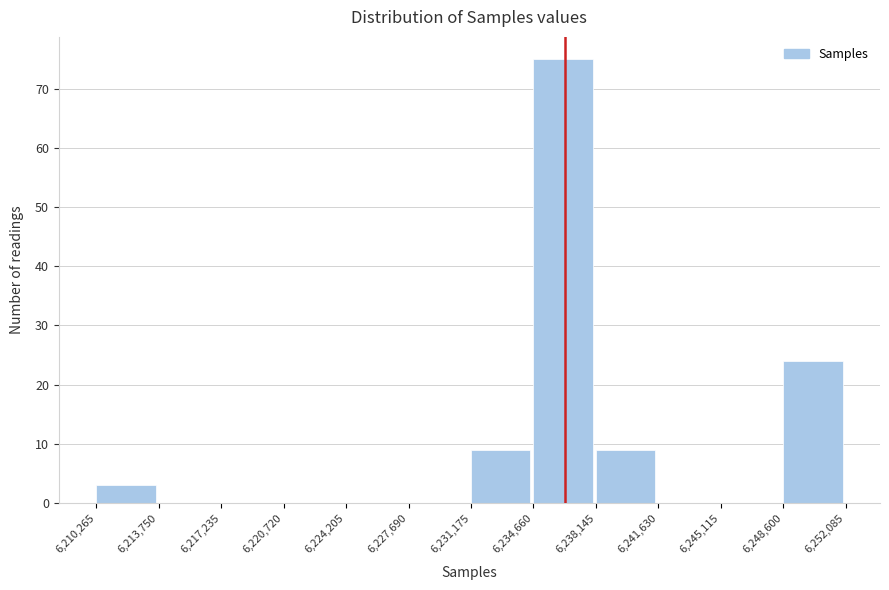

Over which range of the x-axis is the bar tallest?

6,234,660 to 6,238,145